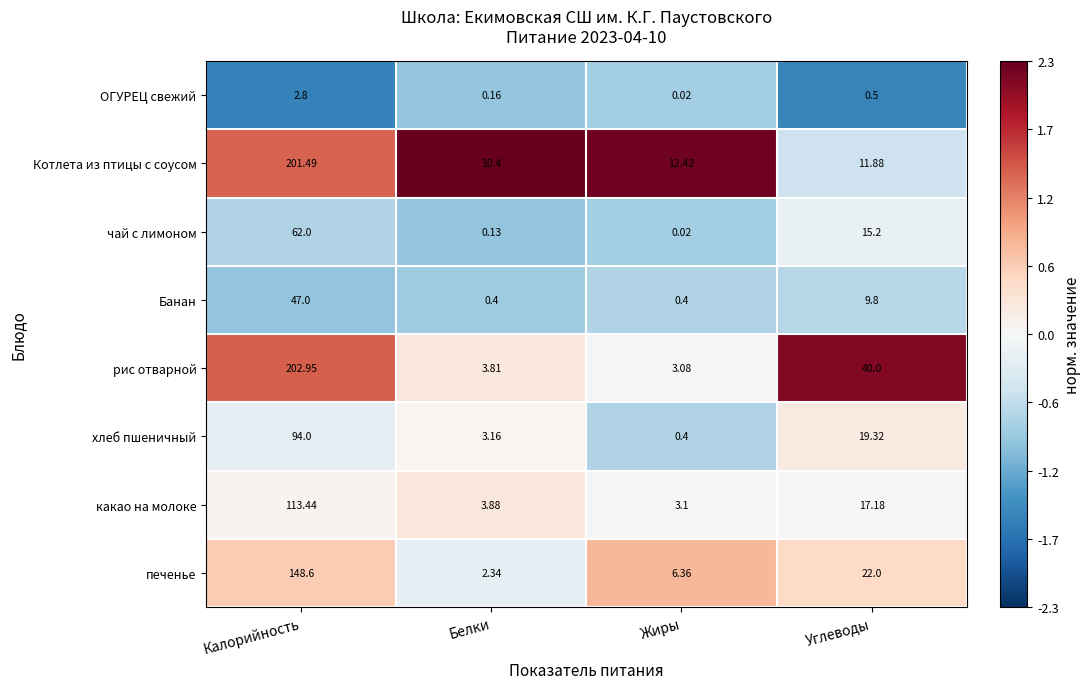

At Белки, list the series in order from largest to smallest.

Котлета из птицы с соусом, какао на молоке, рис отварной, хлеб пшеничный, печенье, Банан, ОГУРЕЦ свежий, чай с лимоном